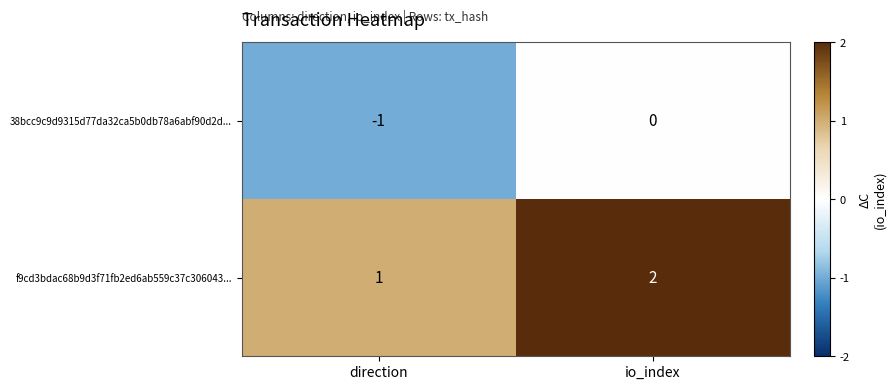

Which label corresponds to the largest value in the chart?

io_index